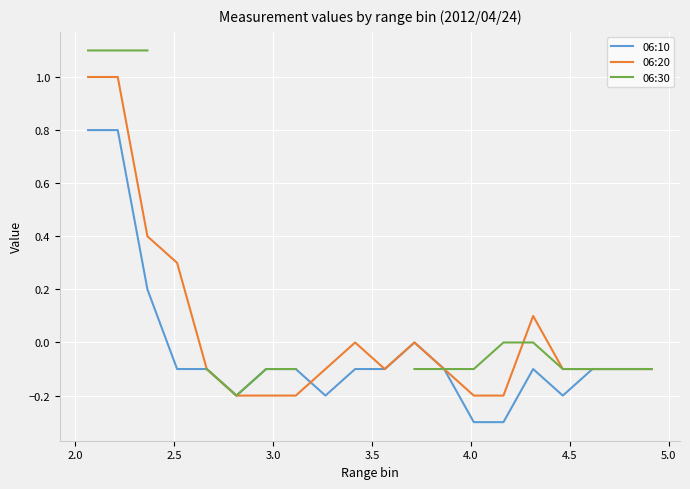

How many interior local valleys does the 06:30 series have?

1